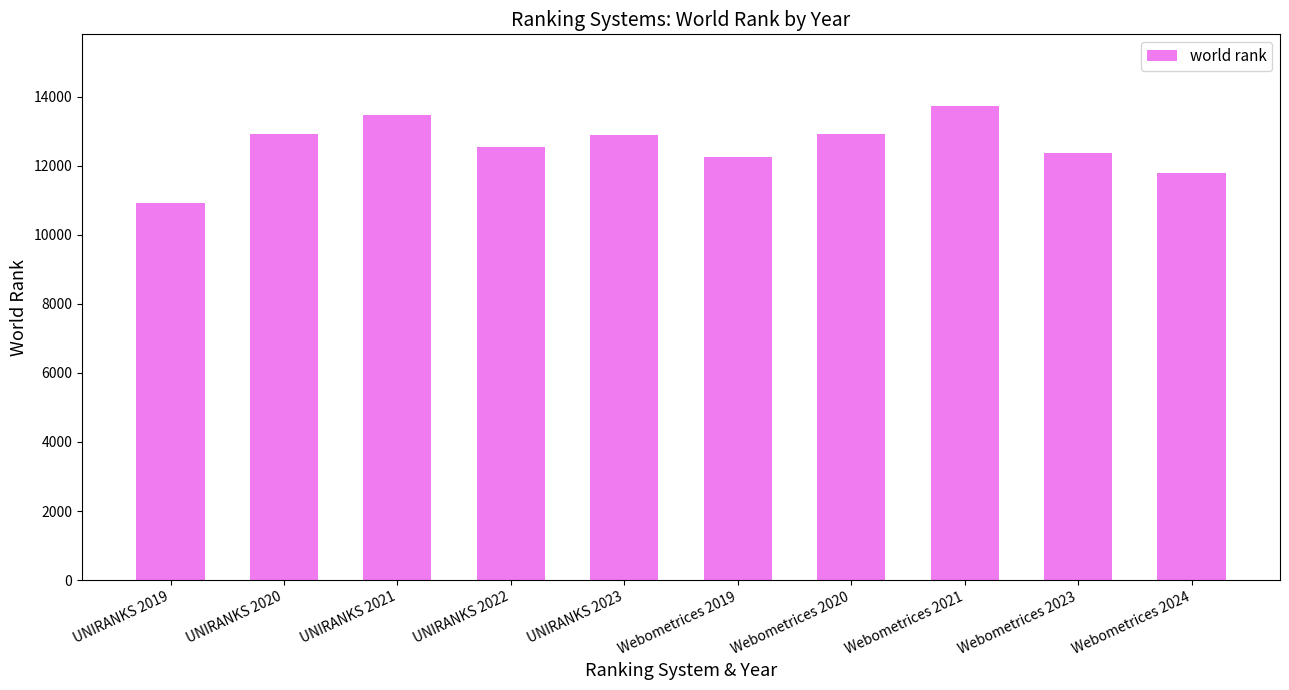

What is the label of the 6th bar from the right?

UNIRANKS 2023